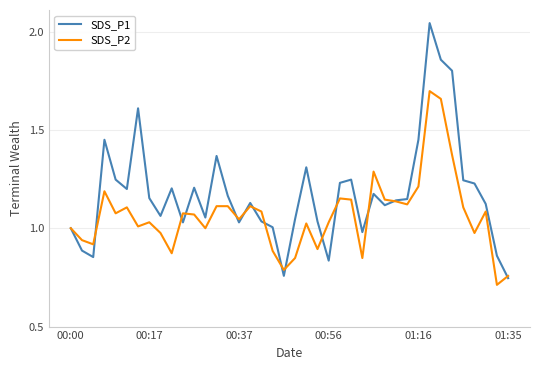

List the series in order of their peak value, highest first.

SDS_P1, SDS_P2